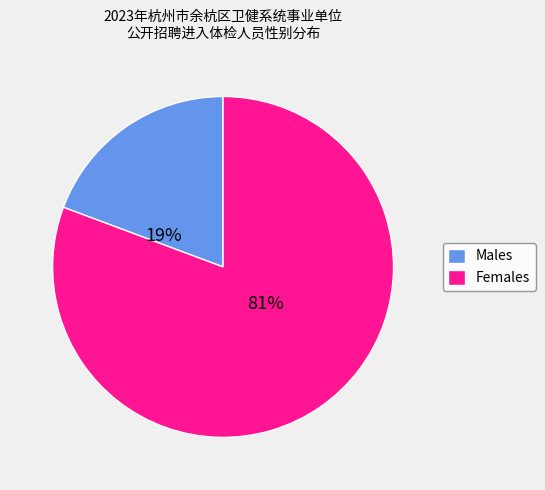

Count the number of slices in the pie.

2